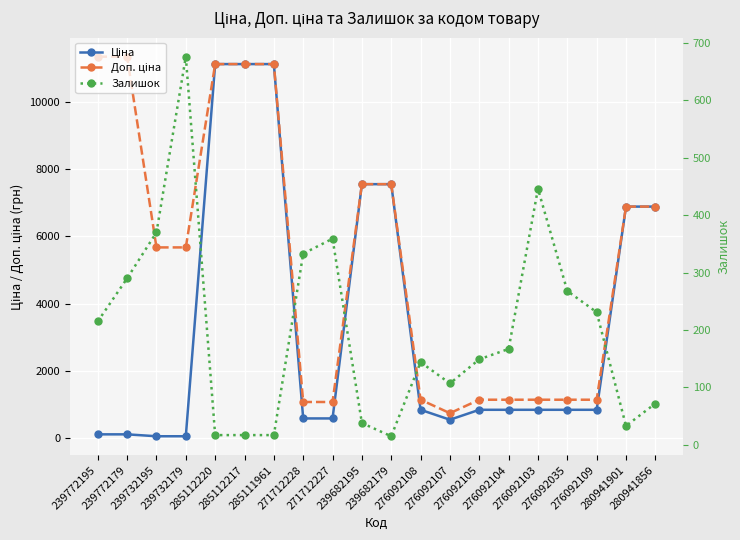

Which category has the lowest value in the Залишок series?

239682179